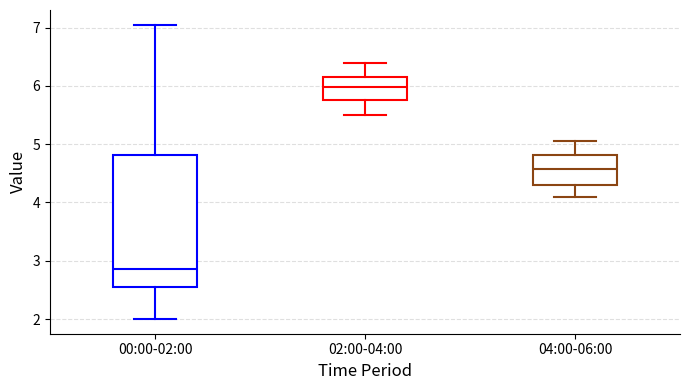

Comparing the boxes themselves (not the whiskers), which one is the tallest?

00:00-02:00